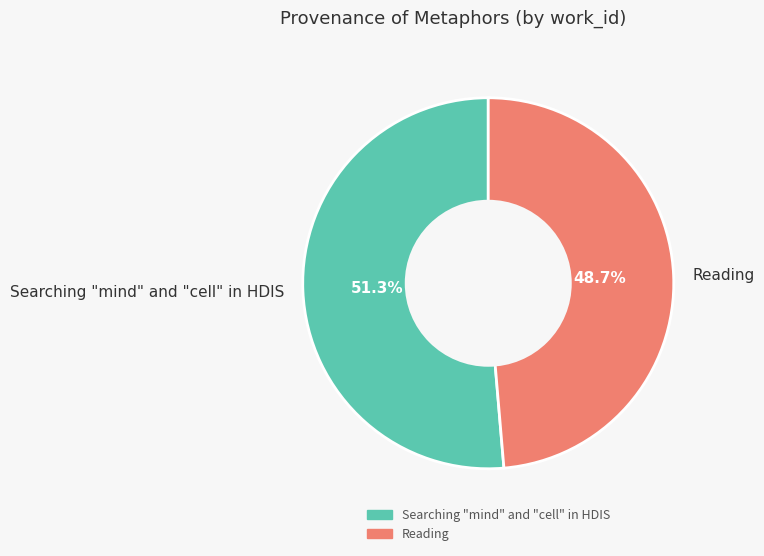

What percentage is the Reading slice, to the nearest percent?

49%